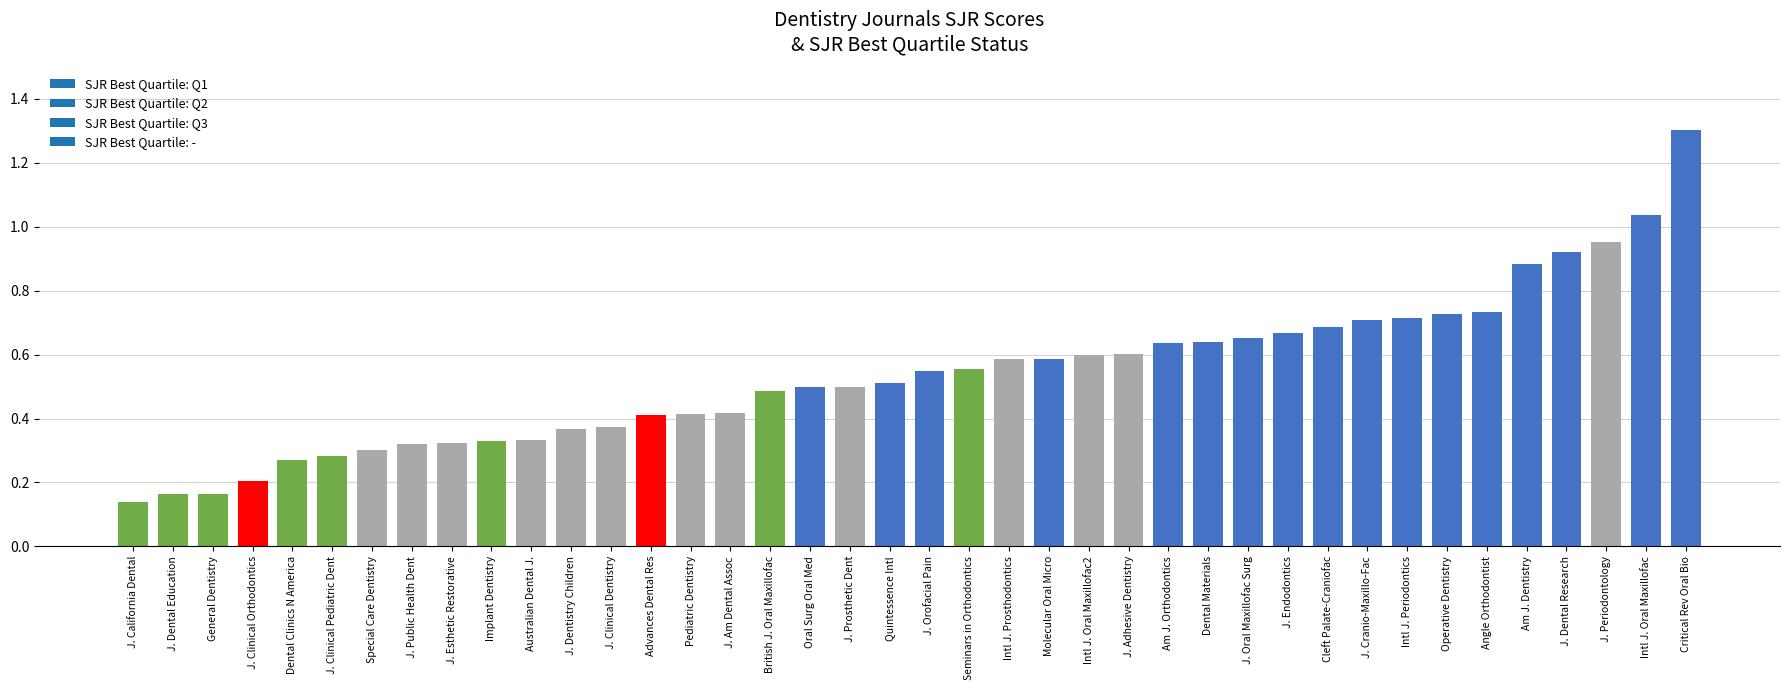

What is the maximum value shown in the chart?

1.3